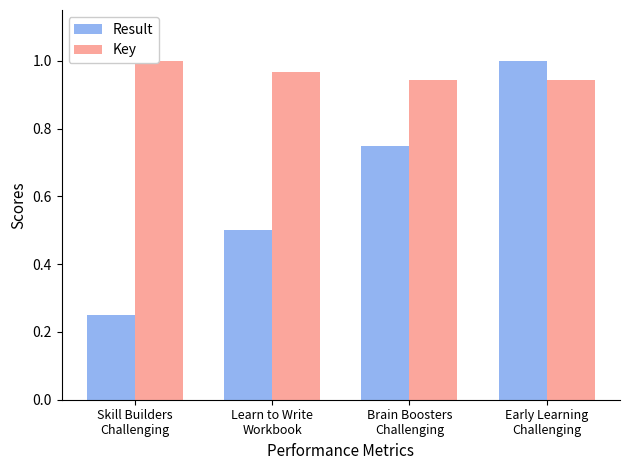

Between Learn to Write
Workbook and Brain Boosters
Challenging, which series saw the biggest shift?

Result